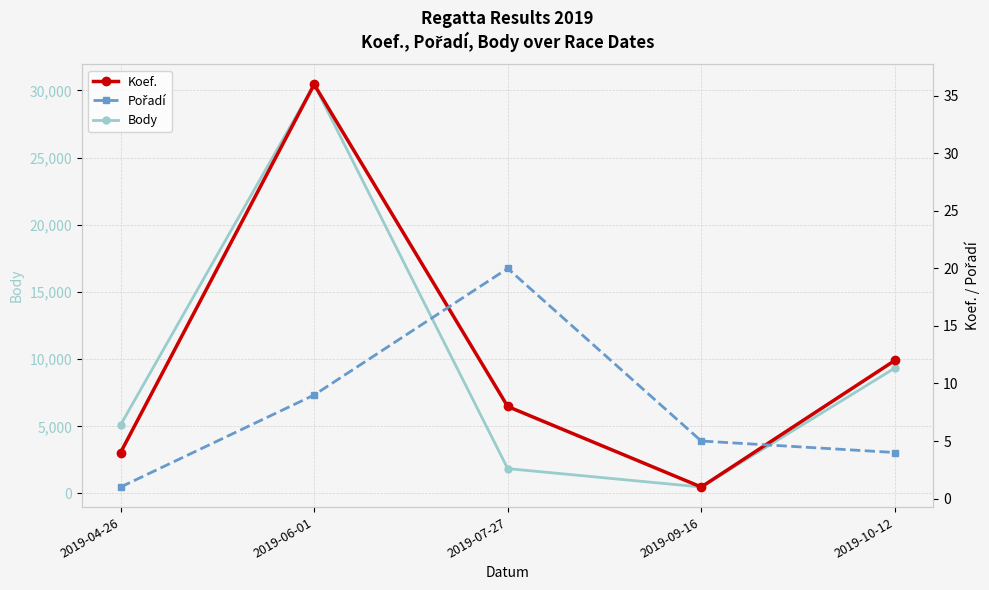

How many interior local peaks does the Koef. series have?

1